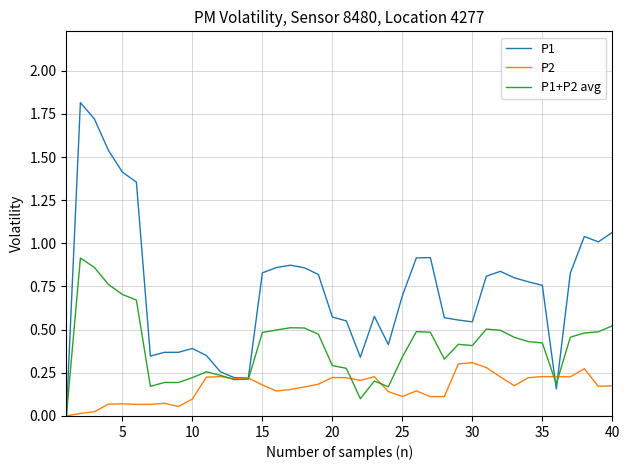

What is the greatest value displayed?

1.8